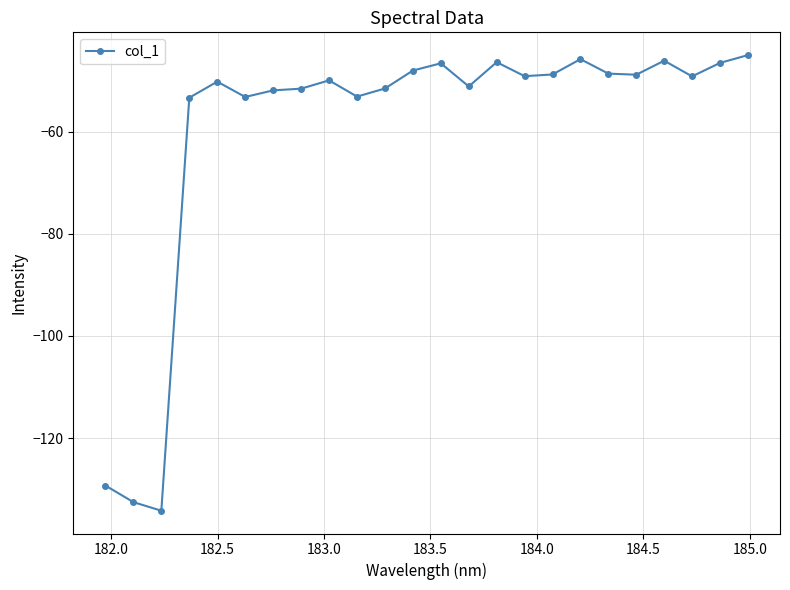

What is the difference between the maximum and minimum values?

89.2